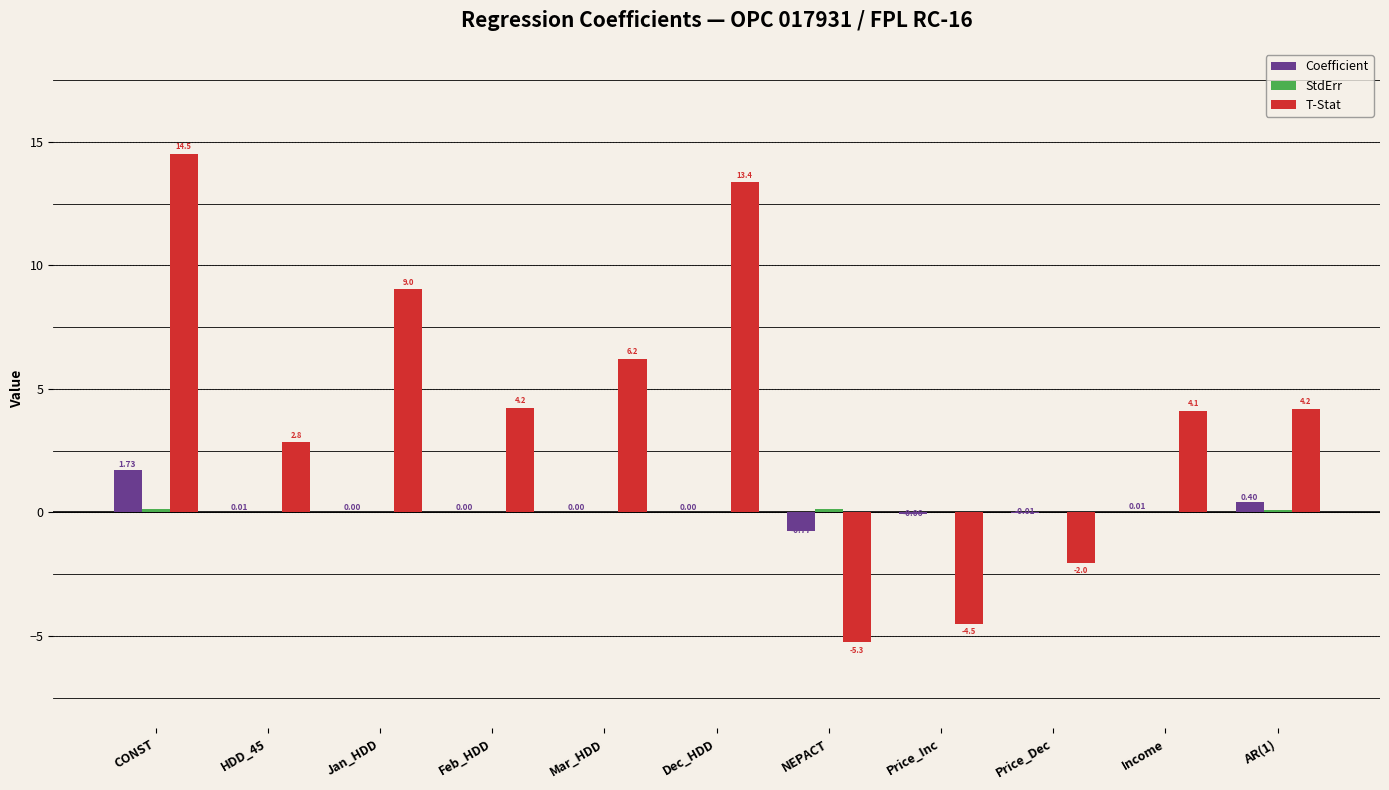

Which series has the largest total across all categories?

T-Stat